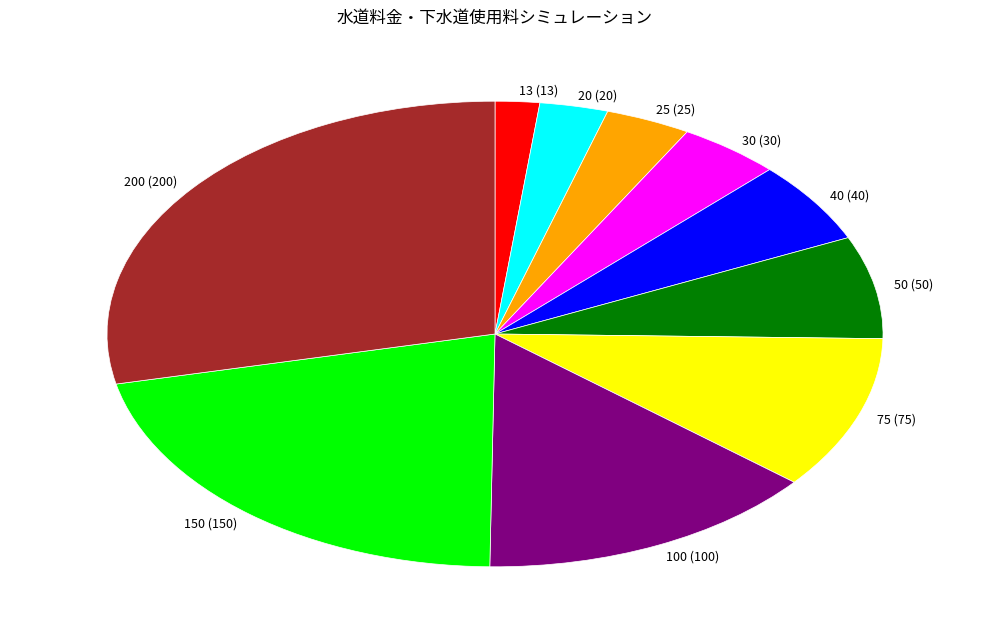

Rank the categories by value from highest to lowest.

200, 150, 100, 75, 50, 40, 30, 25, 20, 13